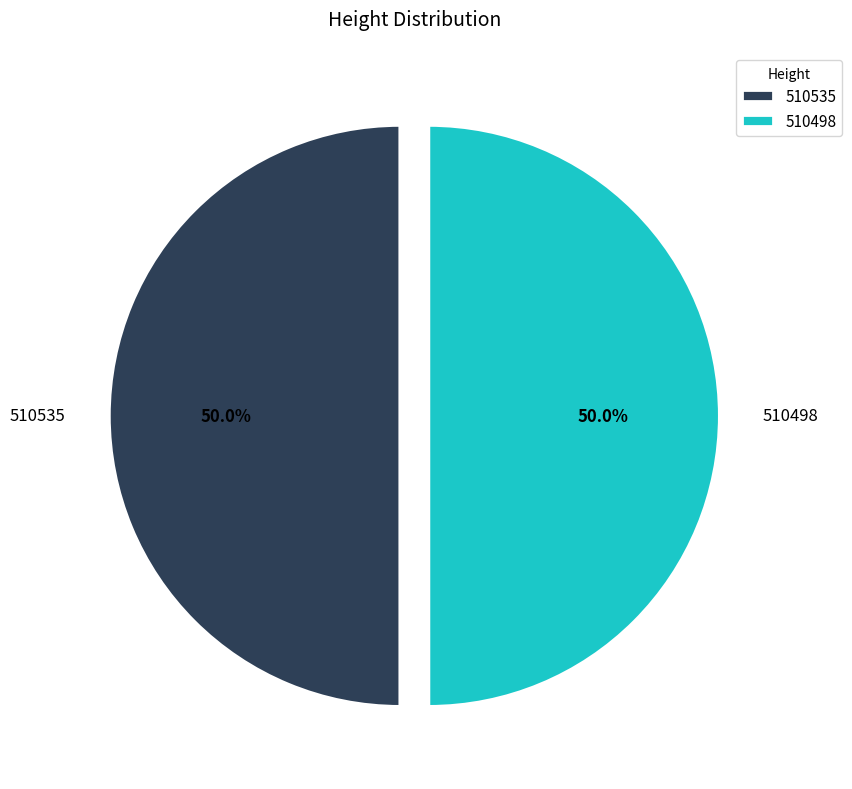

Combined, what portion of the pie is 510535 and 510498?

100.0%